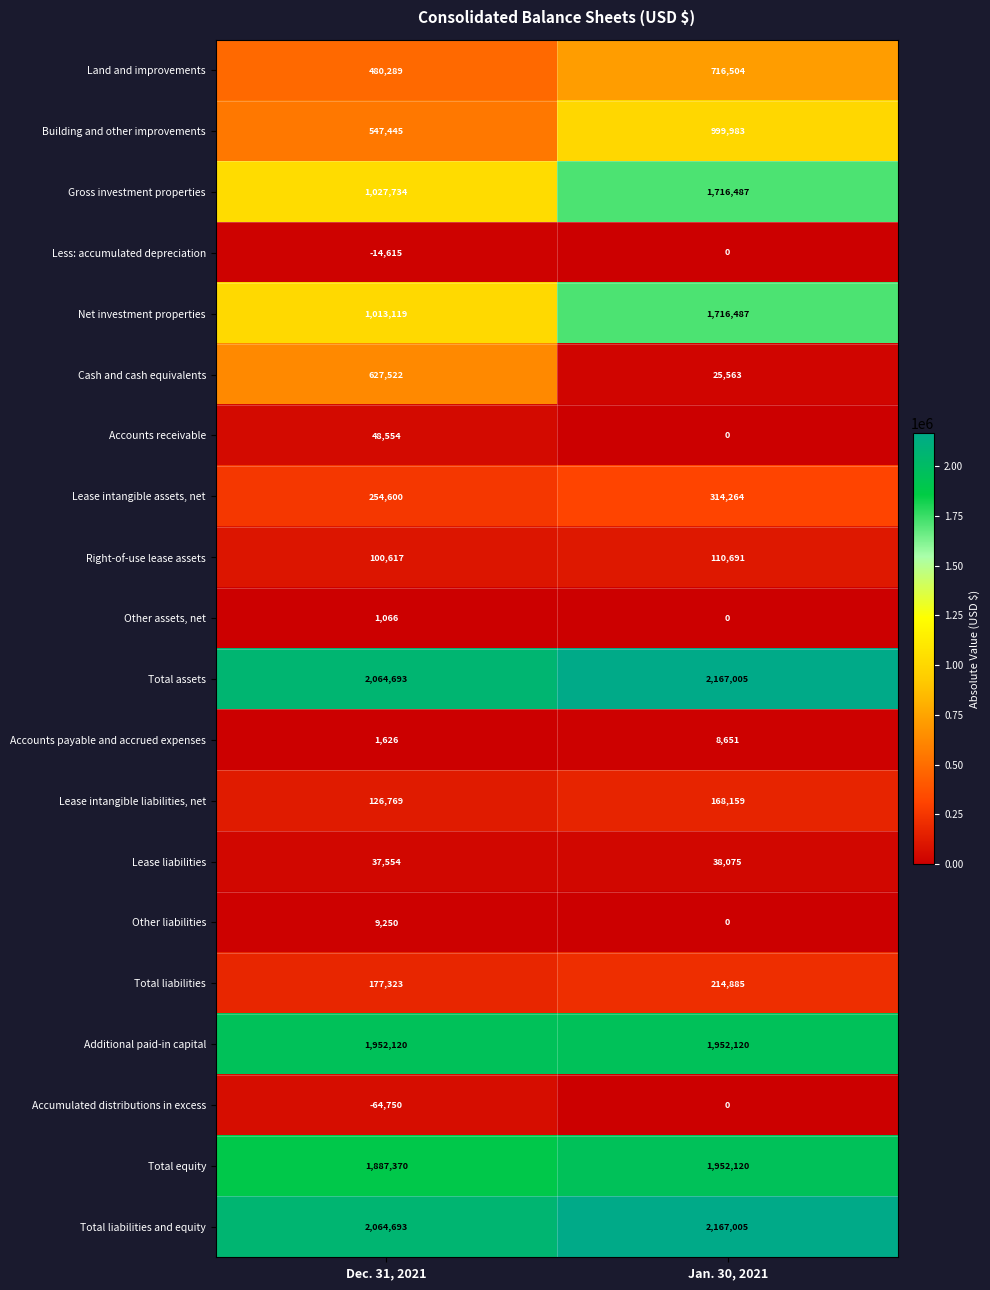

What is the minimum value for Additional paid-in capital?

1952120